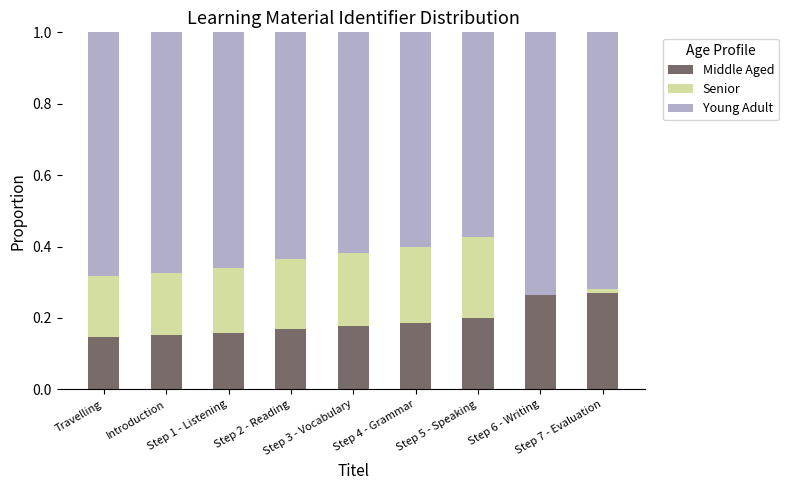

What are all the series names shown in the legend?

Middle Aged, Senior, Young Adult